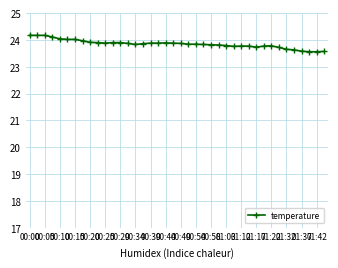

What is the minimum value shown in the chart?

23.6